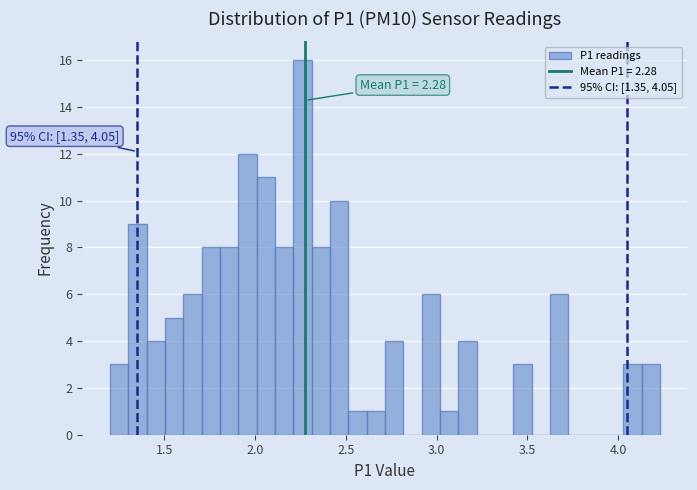

Around what value on the x-axis is the tallest bar? Give the approximate position of its centre, as read against the axis.

2.25